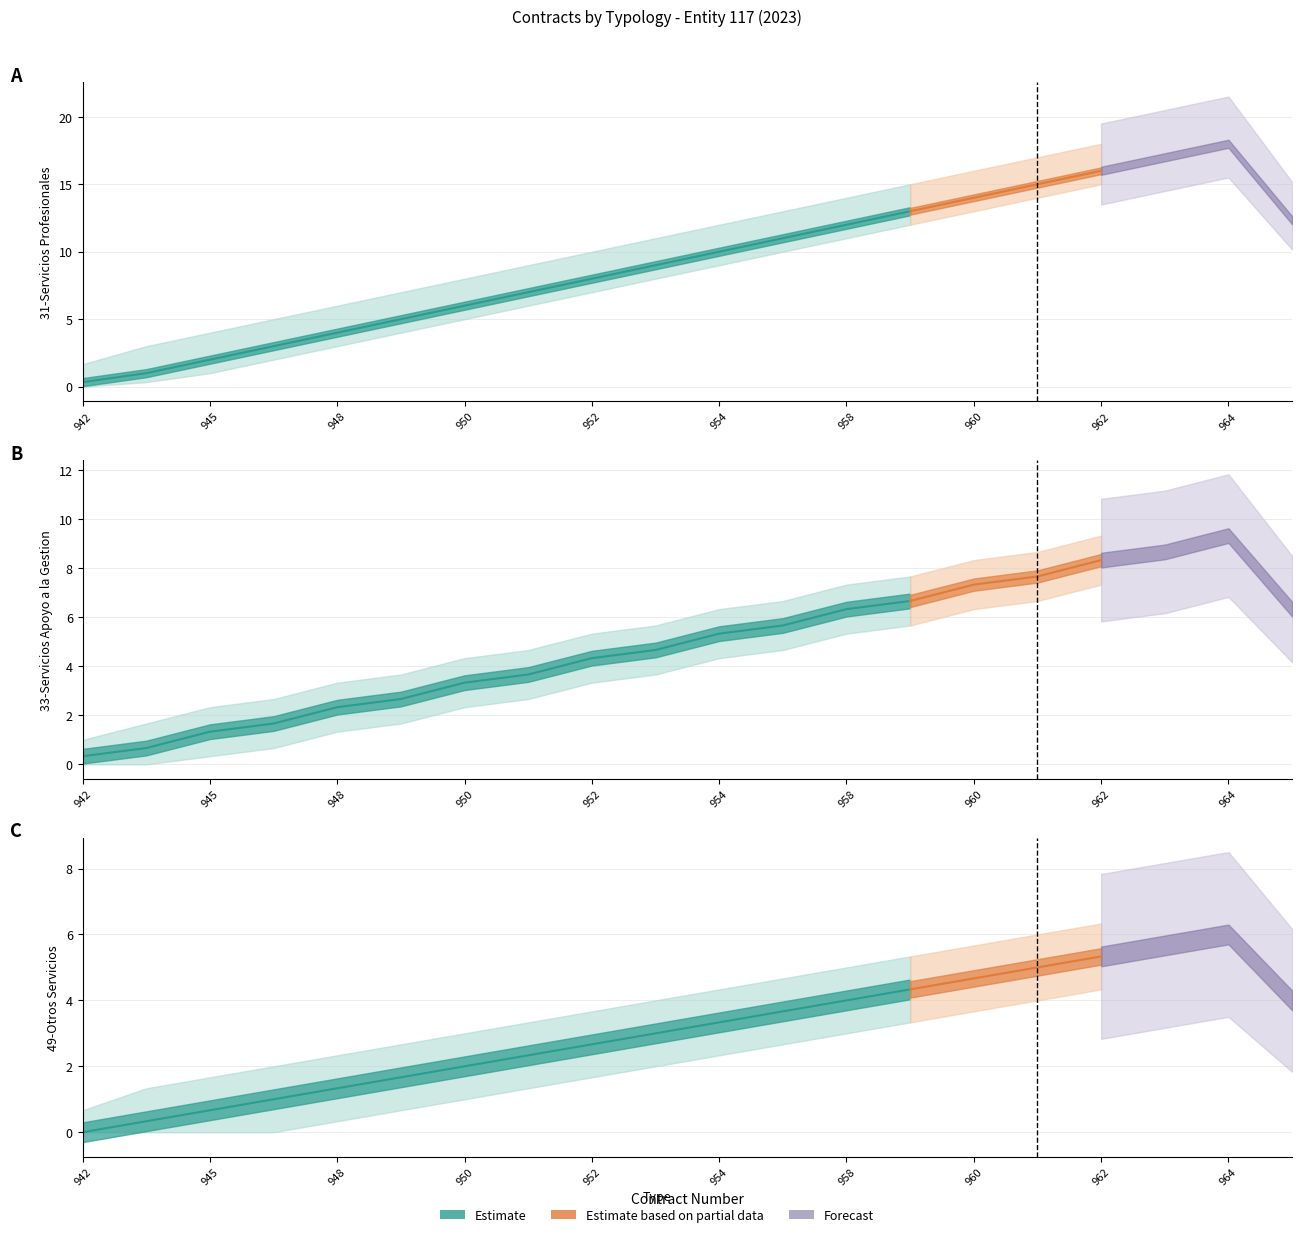

What is the average value of the 33-Servicios Apoyo series?

5